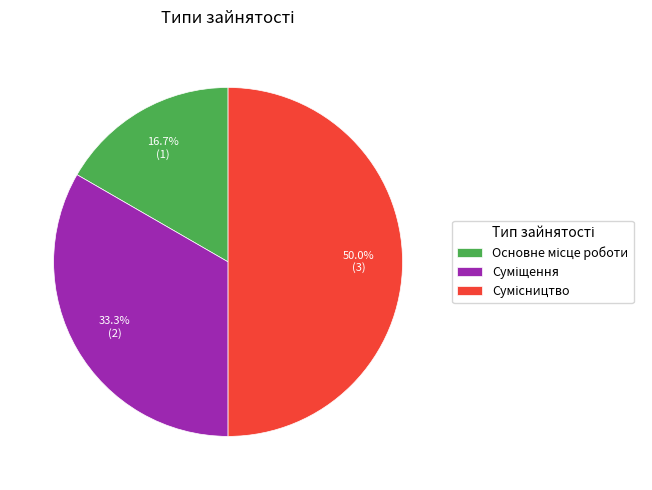

Does any single category account for the majority?

No